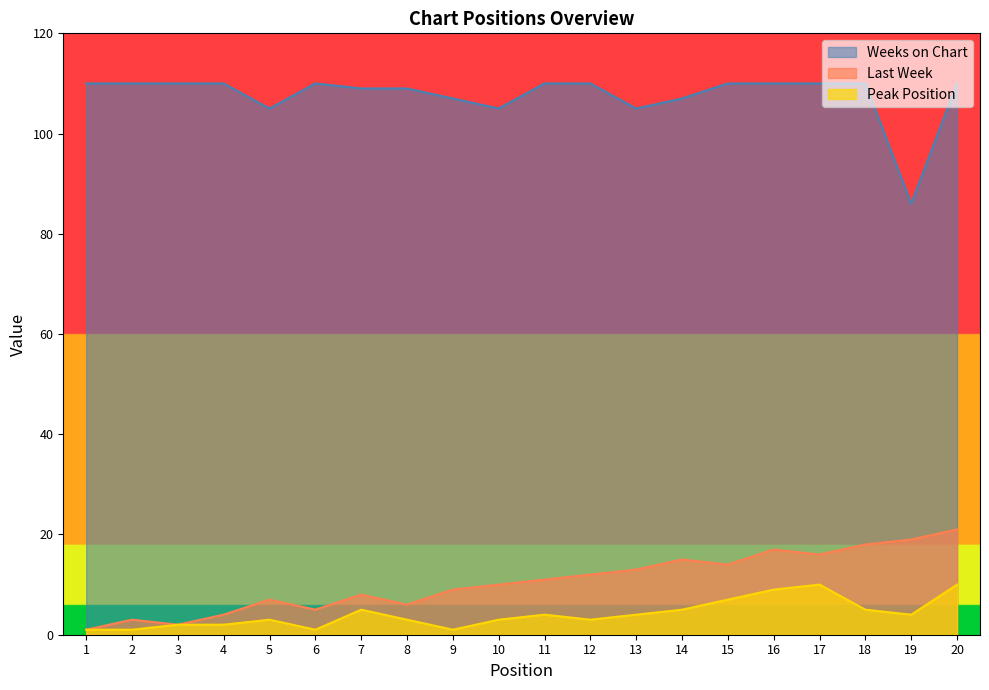

Where is the first local maximum for Peak Position?

5